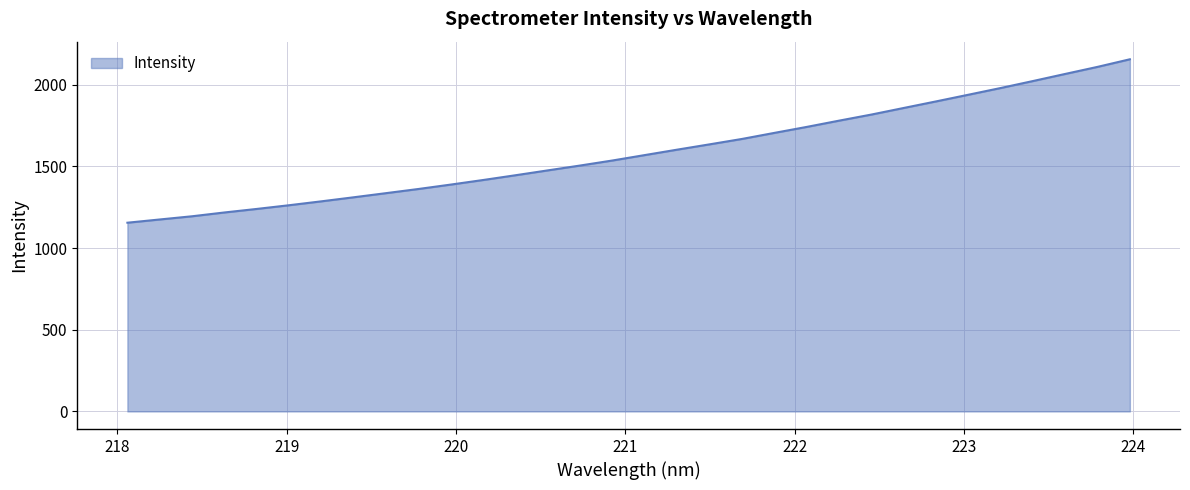

What is the minimum value shown in the chart?

1155.0